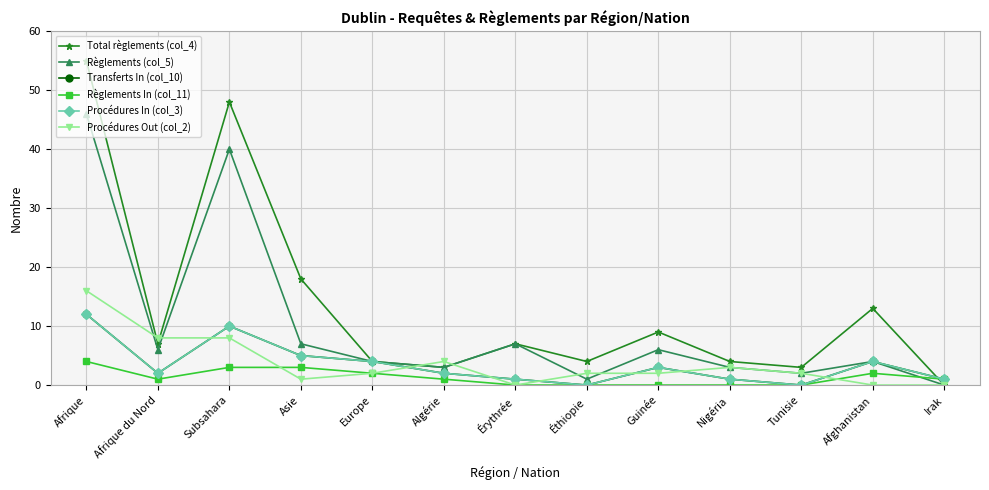

How many positive values does the Transferts In (col_10) series have?

11